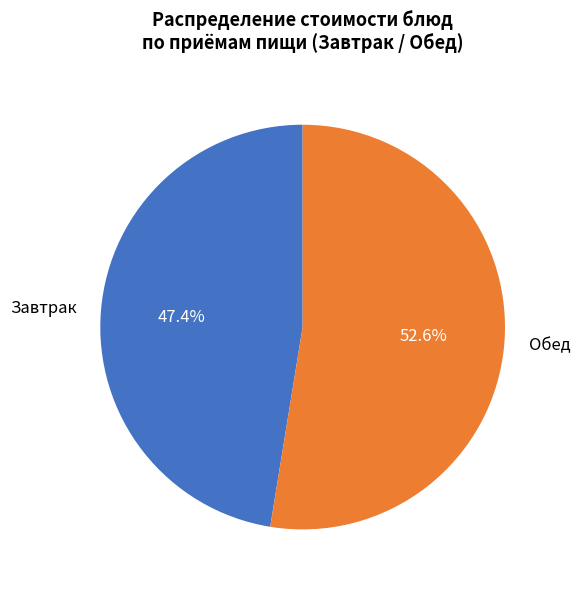

What is the ratio of the value at Обед to the value at Завтрак?

1.1